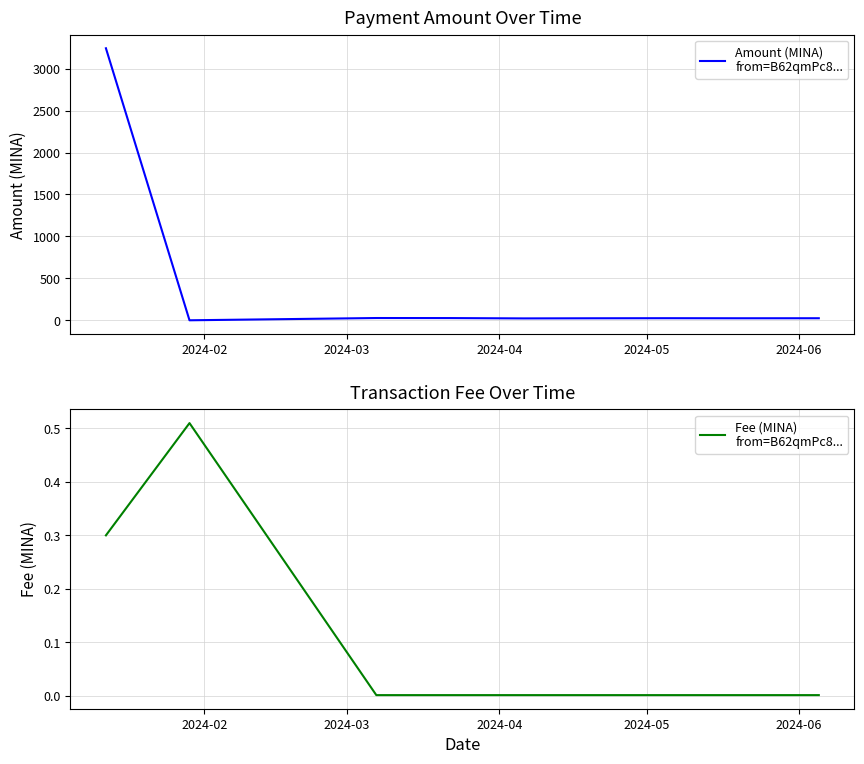

How many categories are shown in the chart?

9